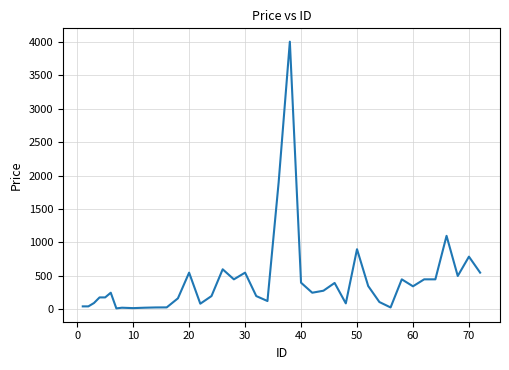

What is the greatest value displayed?

4000